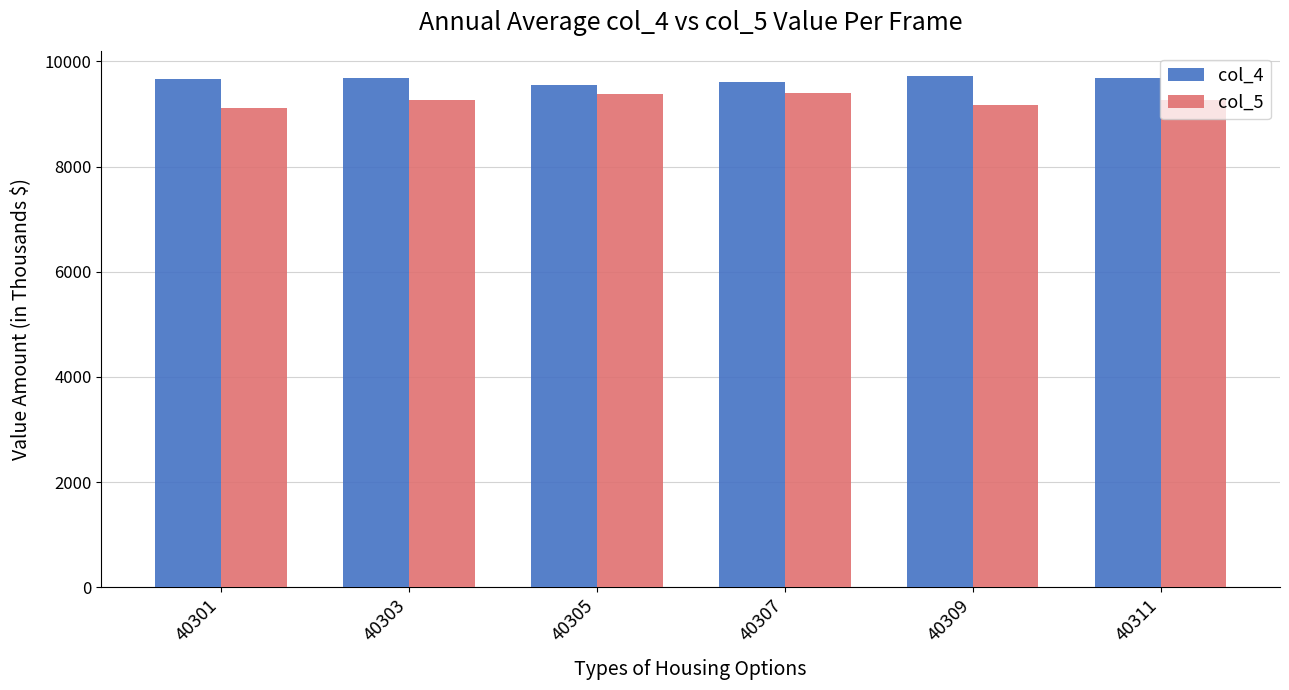

The value of col_4 at 40305 is 9556. True or false?

True